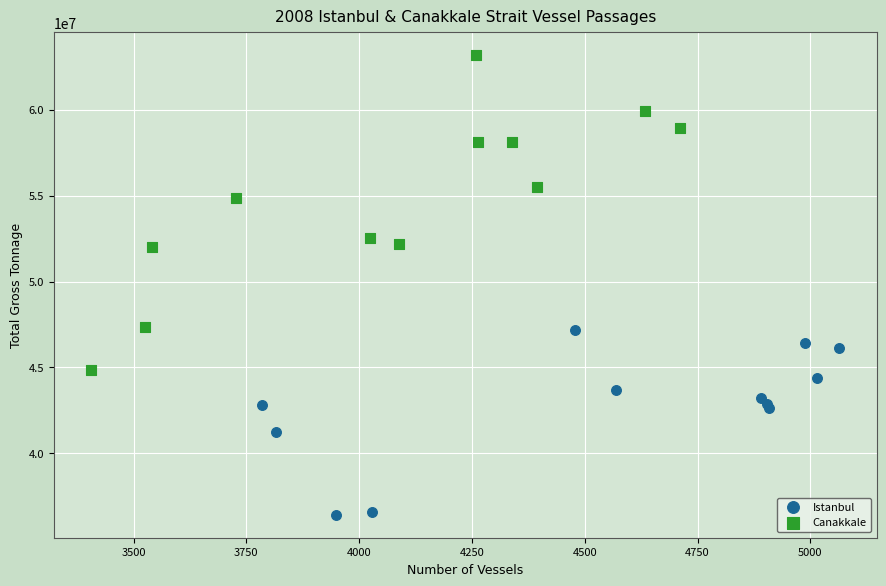

Which series has the largest Y range (max minus min)?

Canakkale